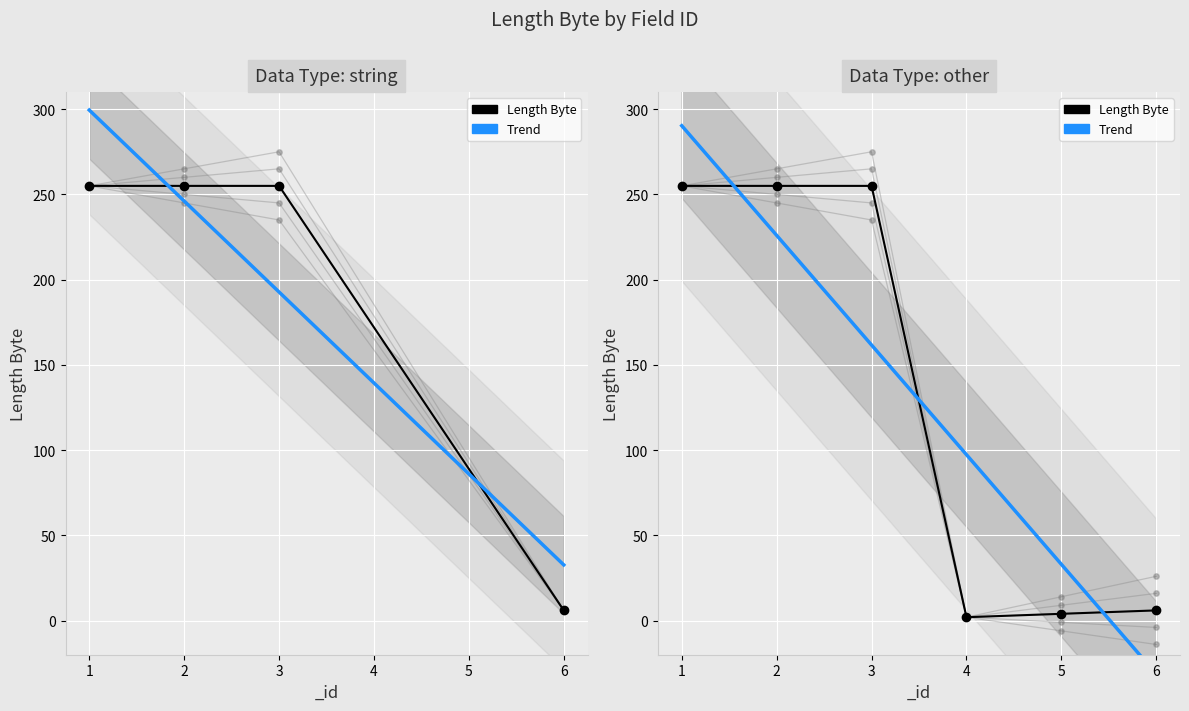

What is the smallest value displayed?

2